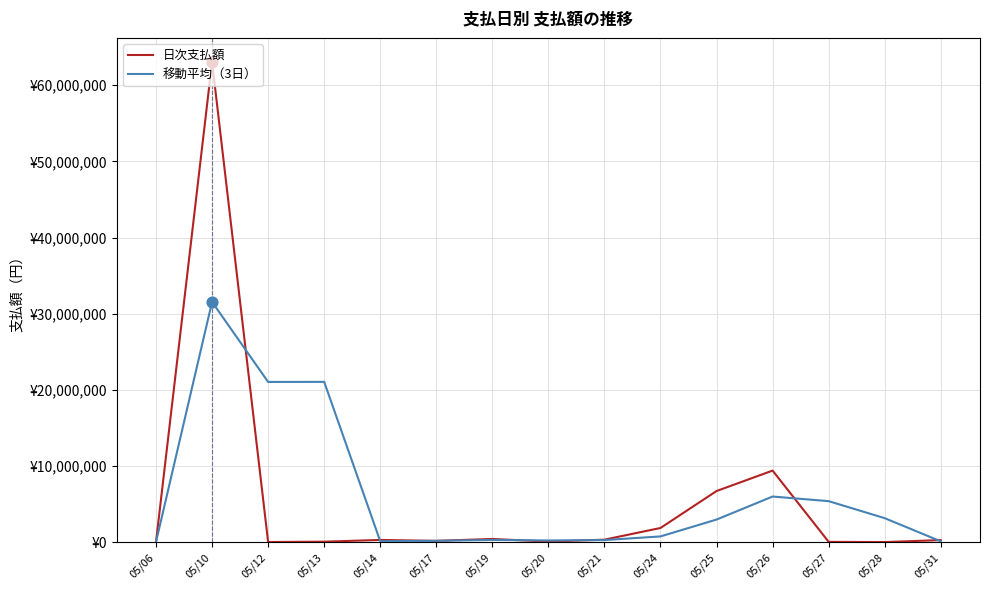

Which series has the largest total across all categories?

移動平均（3日）